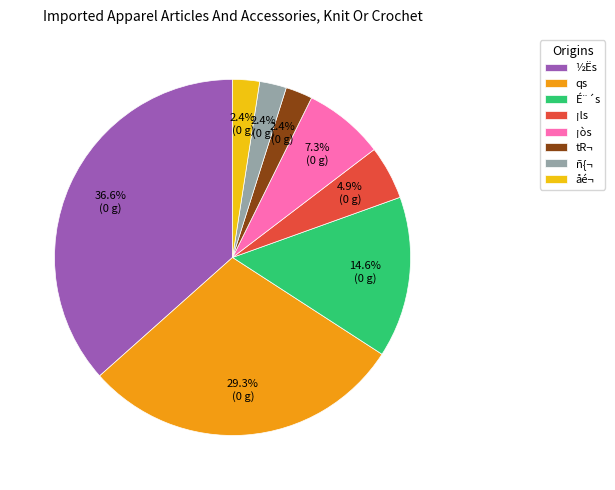

Which has a higher value, ½Ës or ¡òs?

½Ës